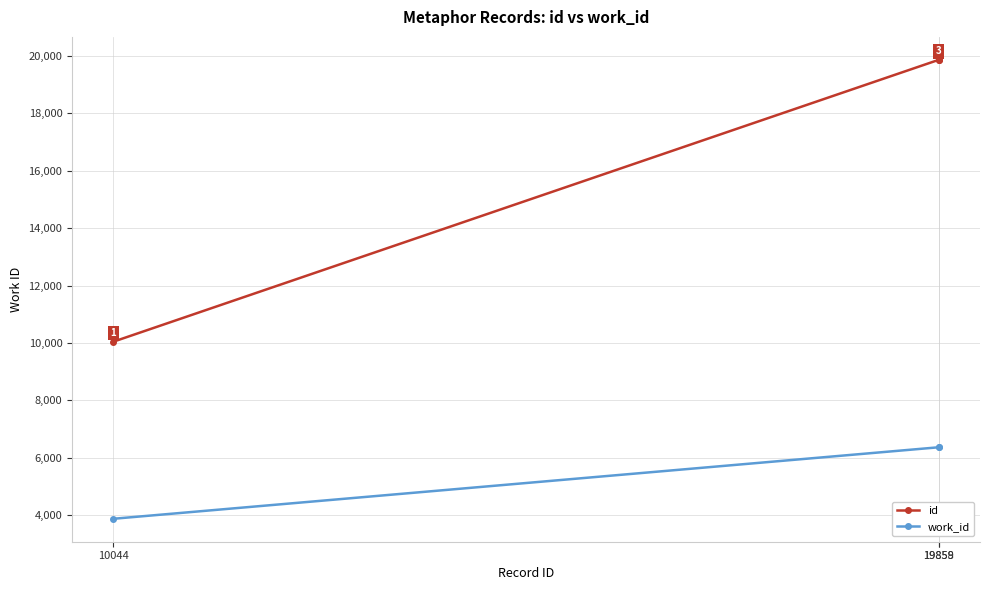

Rank the series by their maximum value, from lowest to highest.

work_id, id